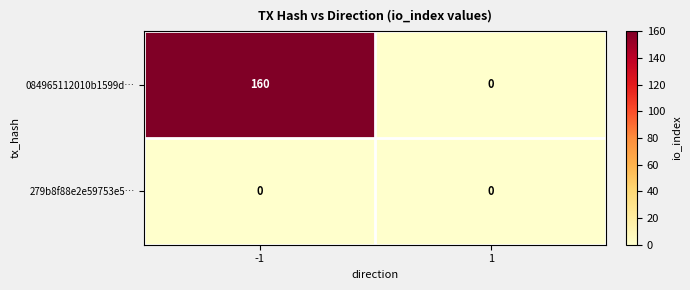

Between -1 and 1, which series saw the biggest shift?

084965112010b1599d…